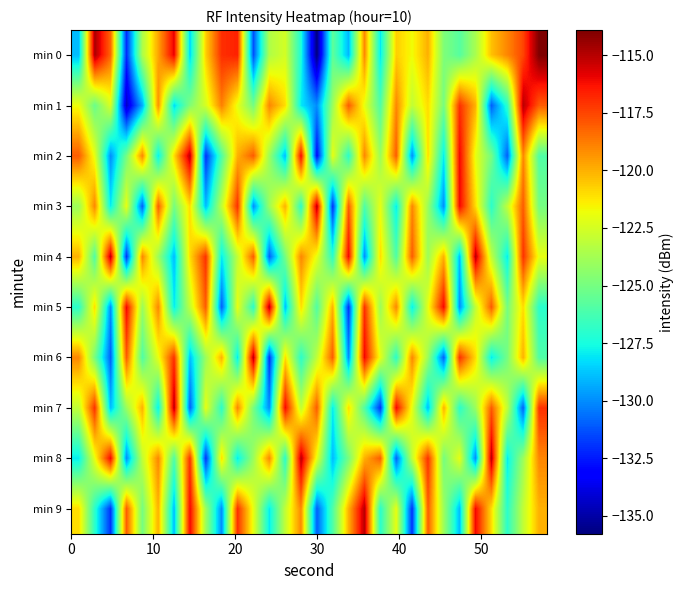

Which series has the widest spread of values?

min 0